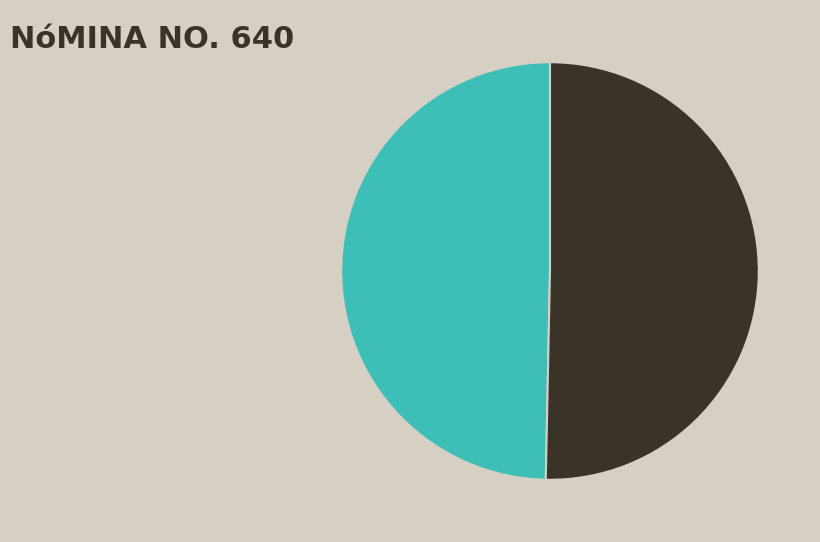

Between COMPENSACIONES ORDINARIAS and SUELDOS AL PERSONAL DE CONFIANZA, which is larger?

COMPENSACIONES ORDINARIAS